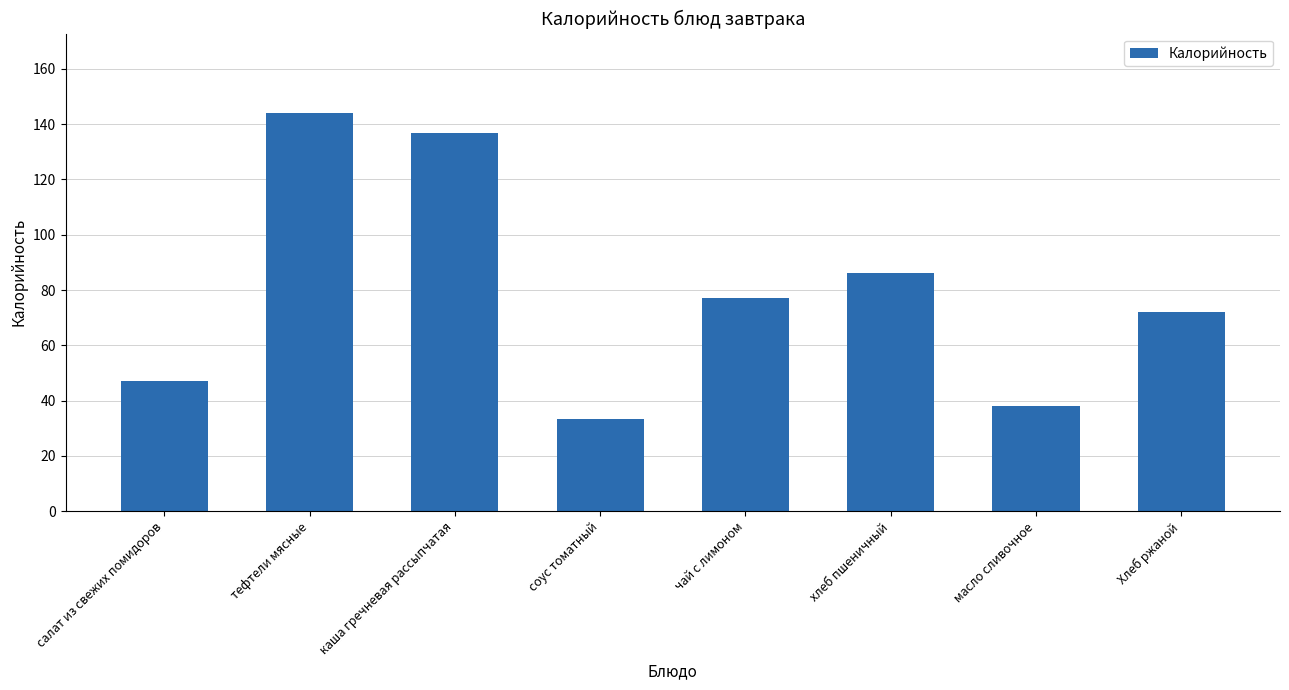

What is the ratio of the value at масло сливочное to the value at соус томатный?

1.1